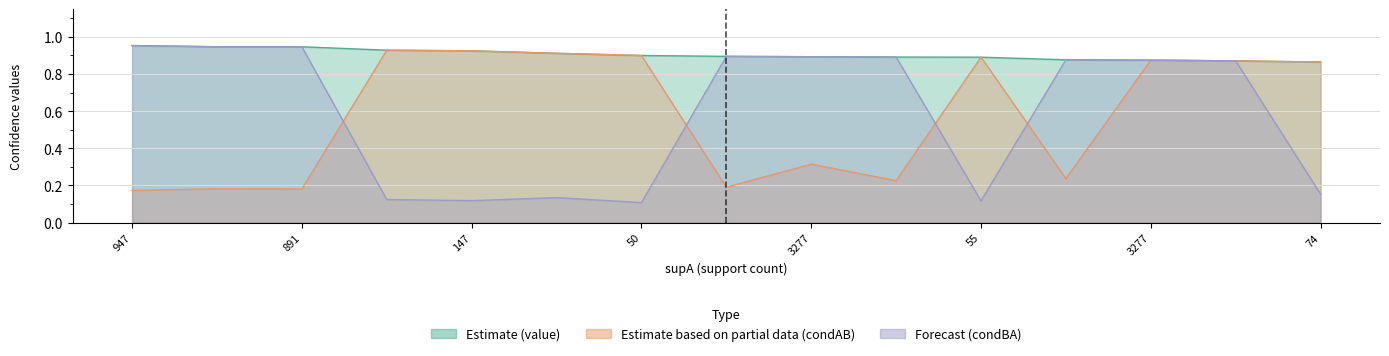

At how many categories does at least one series exceed 0?

15